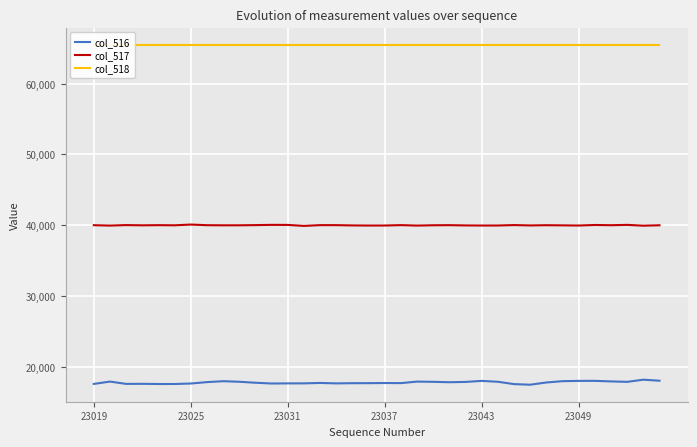

How many values in the col_517 series exceed 39996?

17